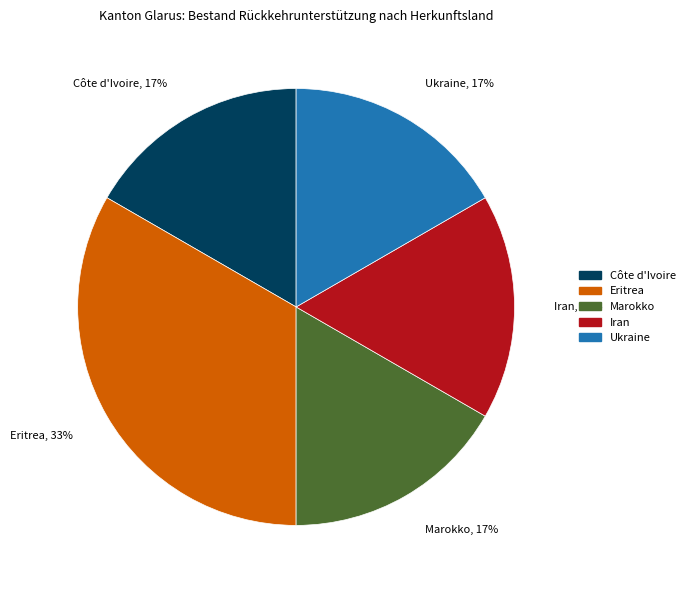

To the nearest percent, what portion does Iran represent?

17%